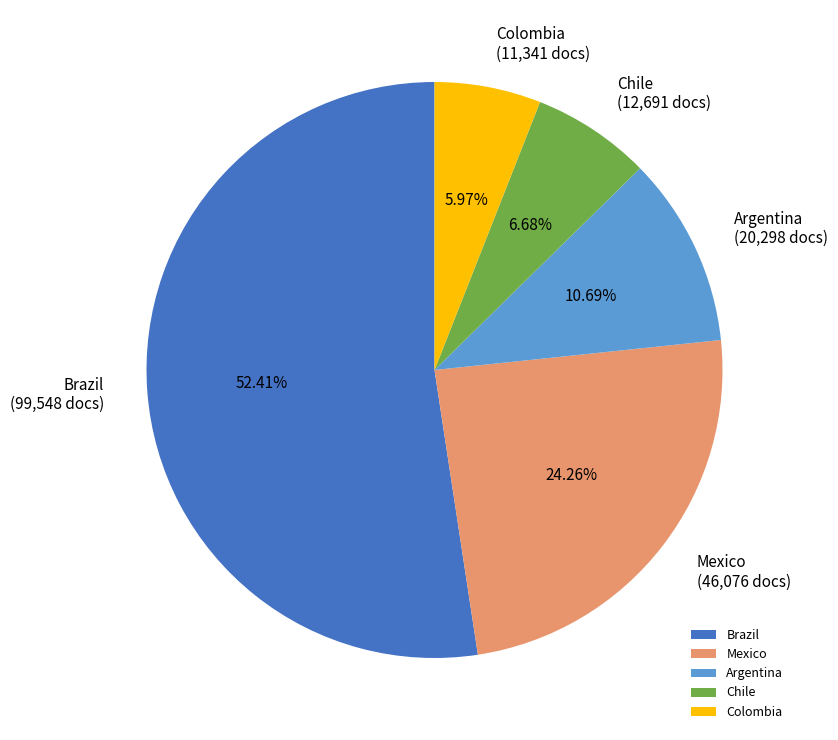

How many slices are in this pie chart?

5